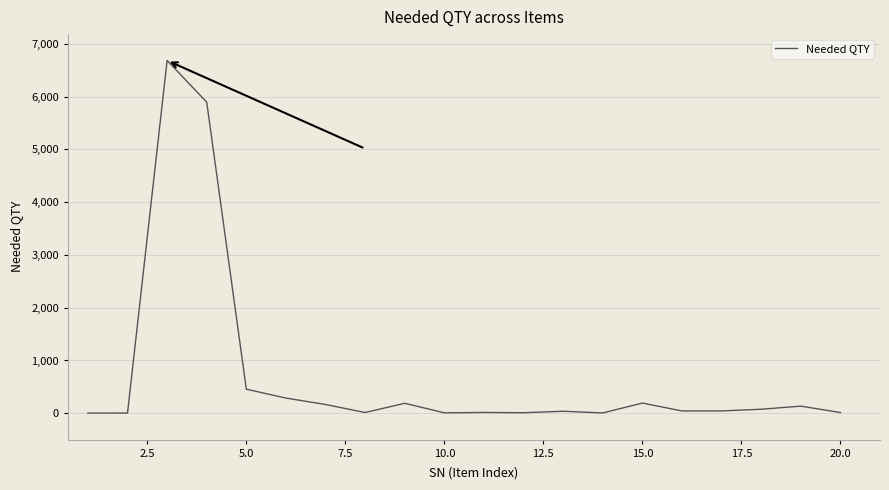

What is the greatest value displayed?

6686